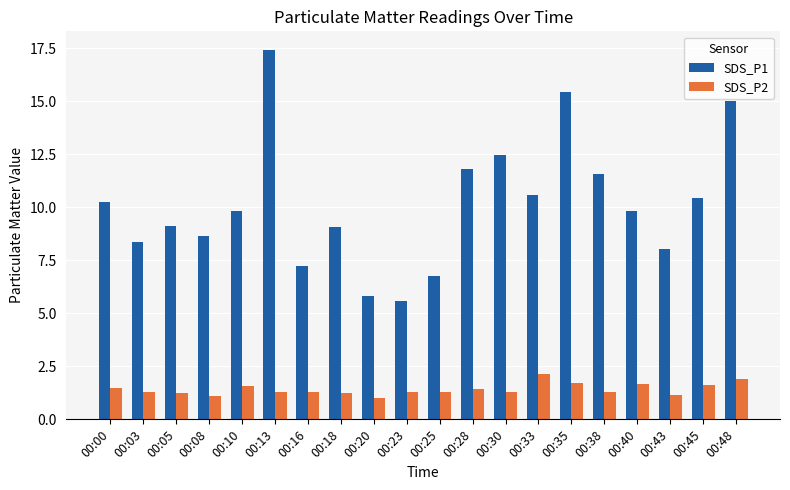

At how many categories does at least one series exceed 5?

20